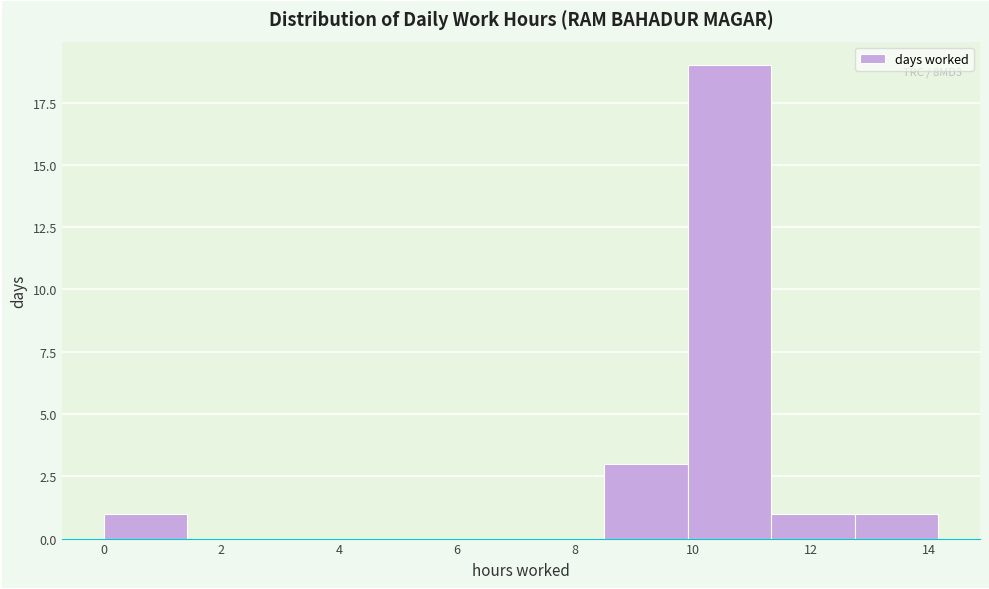

Which range on the x-axis has the tallest bar?

10.0 to 11.4